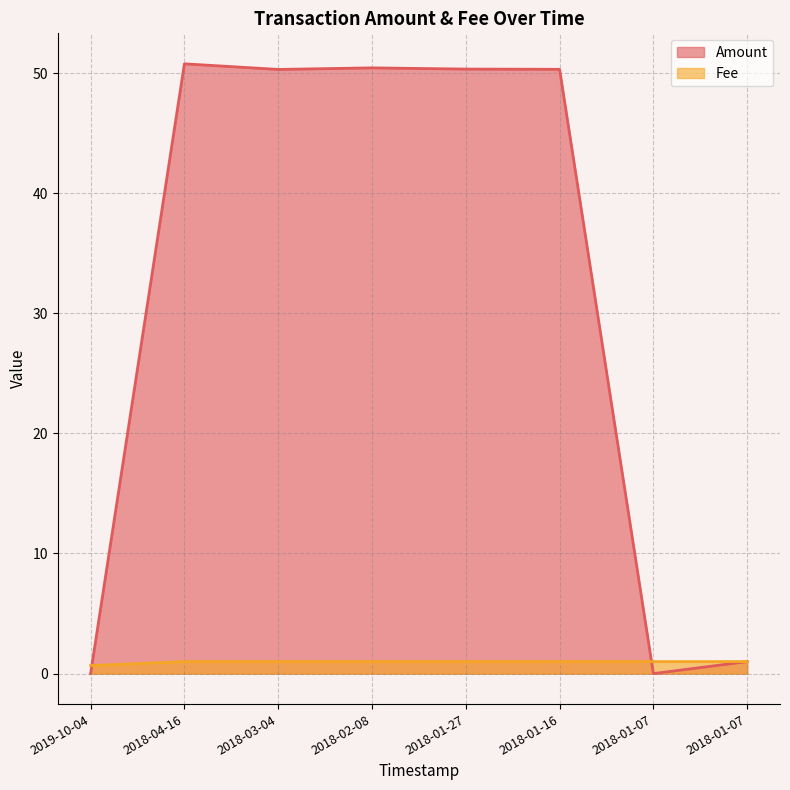

What is the value of the Amount point at the 3rd from the left?

50.3